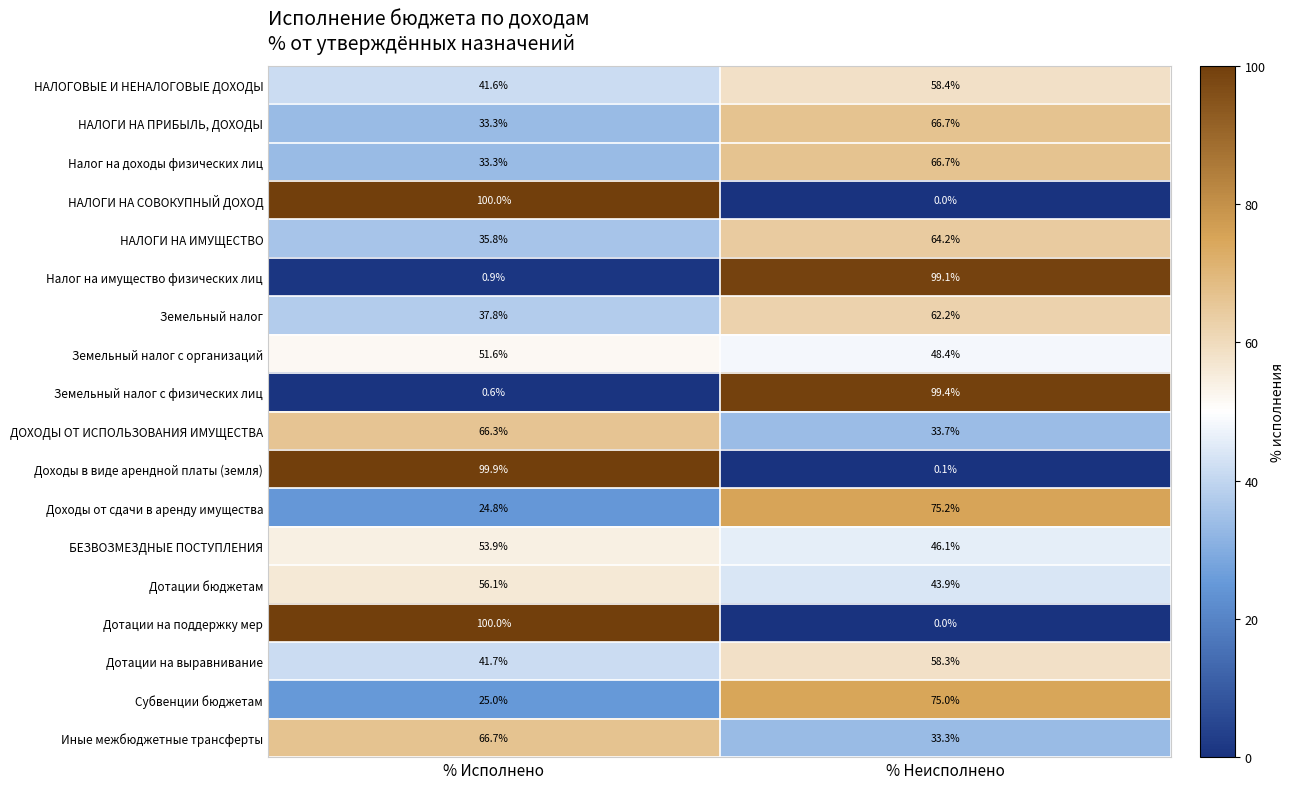

What is the difference between the maximum and minimum values in the Иные межбюджетные трансферты series?

33.4